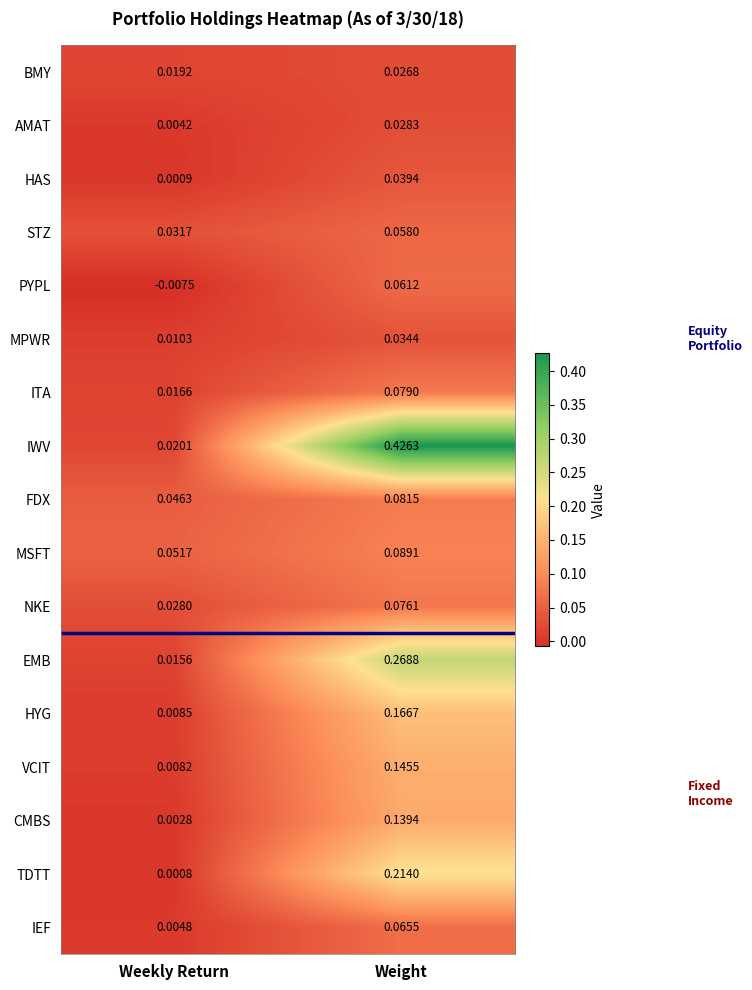

At Weekly Return, list the series in order from largest to smallest.

MSFT, FDX, STZ, NKE, IWV, BMY, ITA, EMB, MPWR, HYG, VCIT, IEF, AMAT, CMBS, HAS, TDTT, PYPL